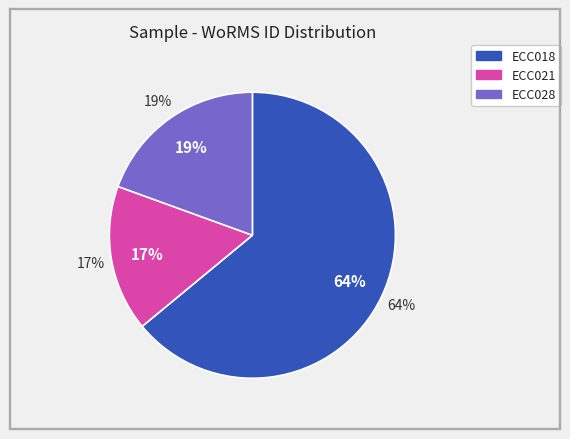

Rank the categories by value from highest to lowest.

ECC018, ECC028, ECC021